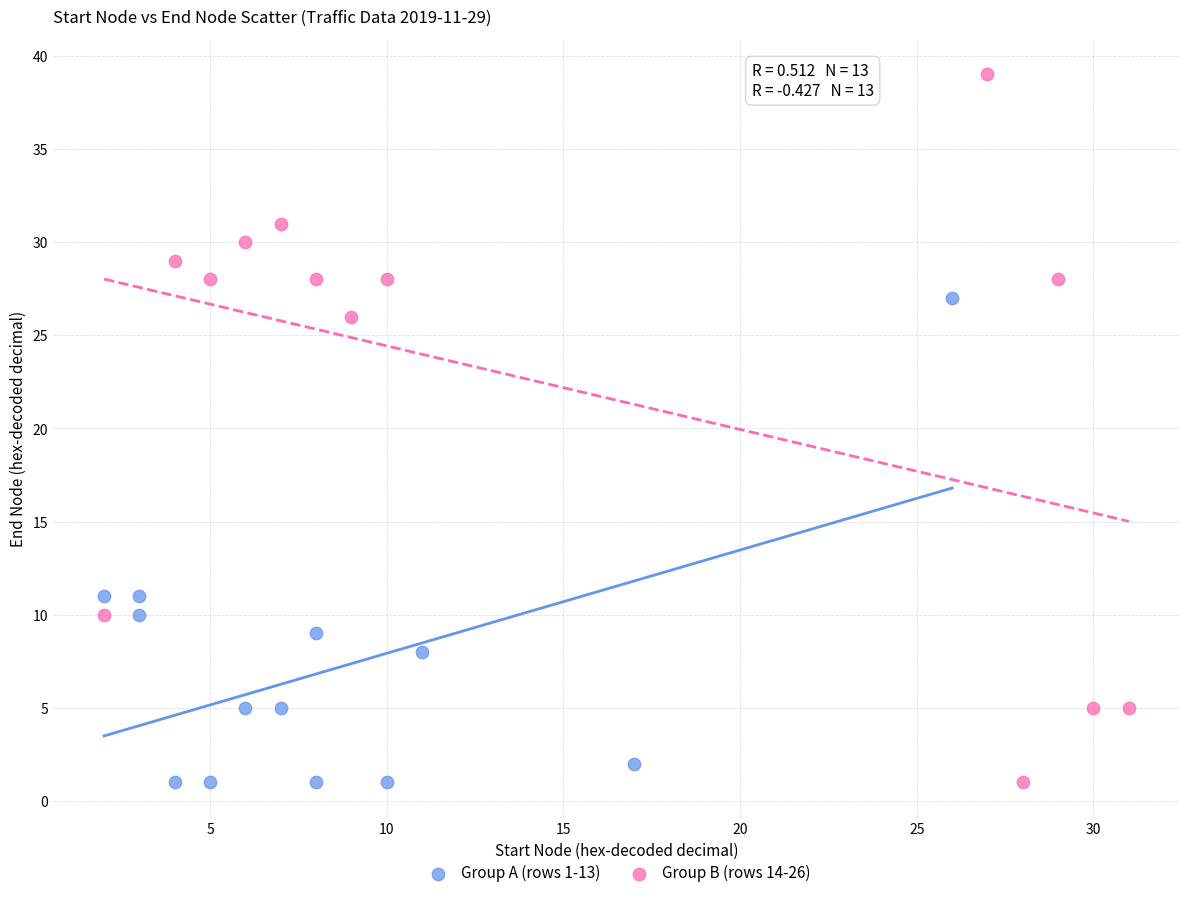

Which series contains the highest Y value?

Group B (rows 14-26)